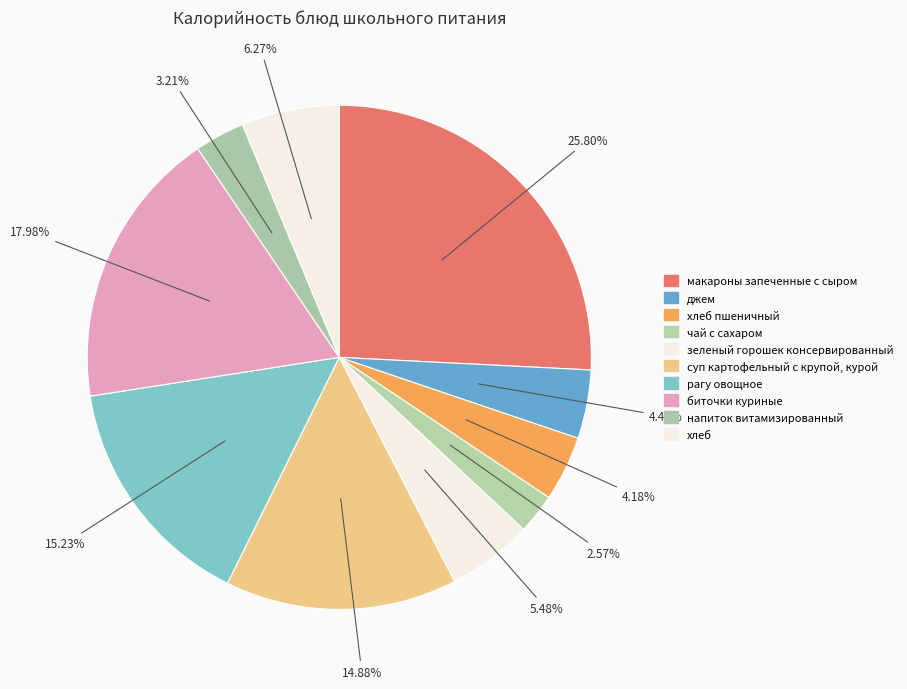

To the nearest percent, what is the average slice percentage?

10%